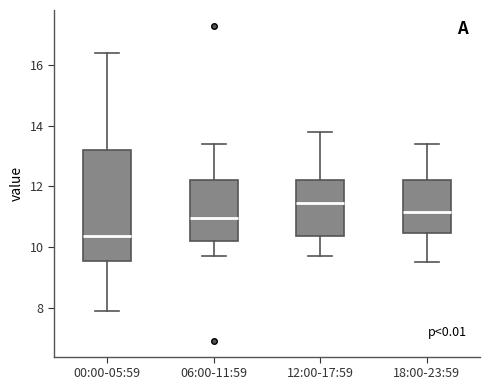

Reading left to right, transcribe this box plot: for each box, give where its median line is, the range the box spans, and where its two whiskers end, as read against the y-axis. The values are not printed on the chart, so give them approximately, as read against the axis.

00:00-05:59: median 10.4, box 9.6 to 13.2, whiskers 8.0 to 16.4
06:00-11:59: median 11.0, box 10.2 to 12.2, whiskers 9.8 to 13.4
12:00-17:59: median 11.4, box 10.4 to 12.2, whiskers 9.8 to 13.8
18:00-23:59: median 11.2, box 10.4 to 12.2, whiskers 9.6 to 13.4